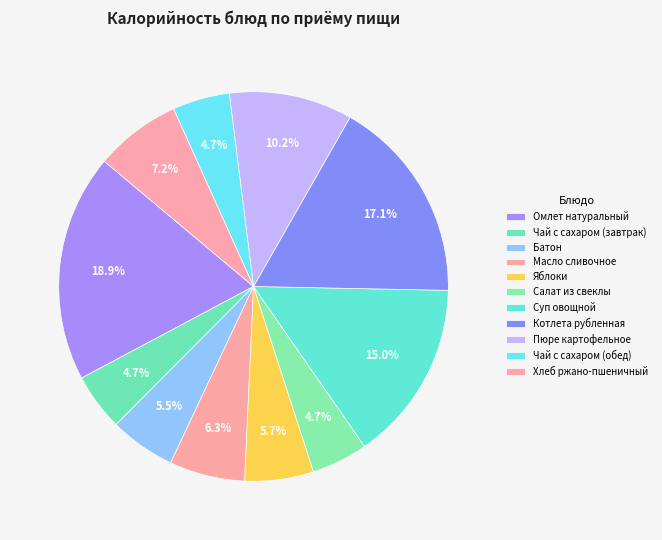

Count the number of slices in the pie.

11